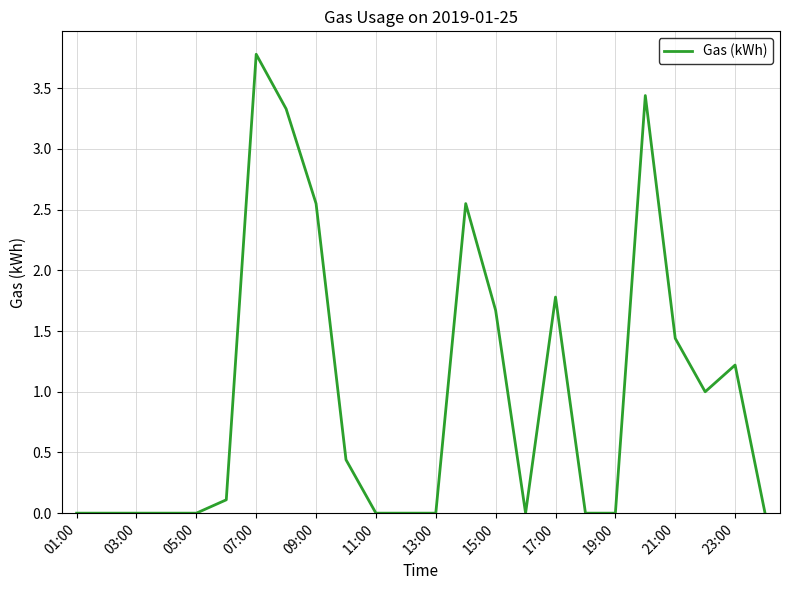

What is the sum of all values?

23.3